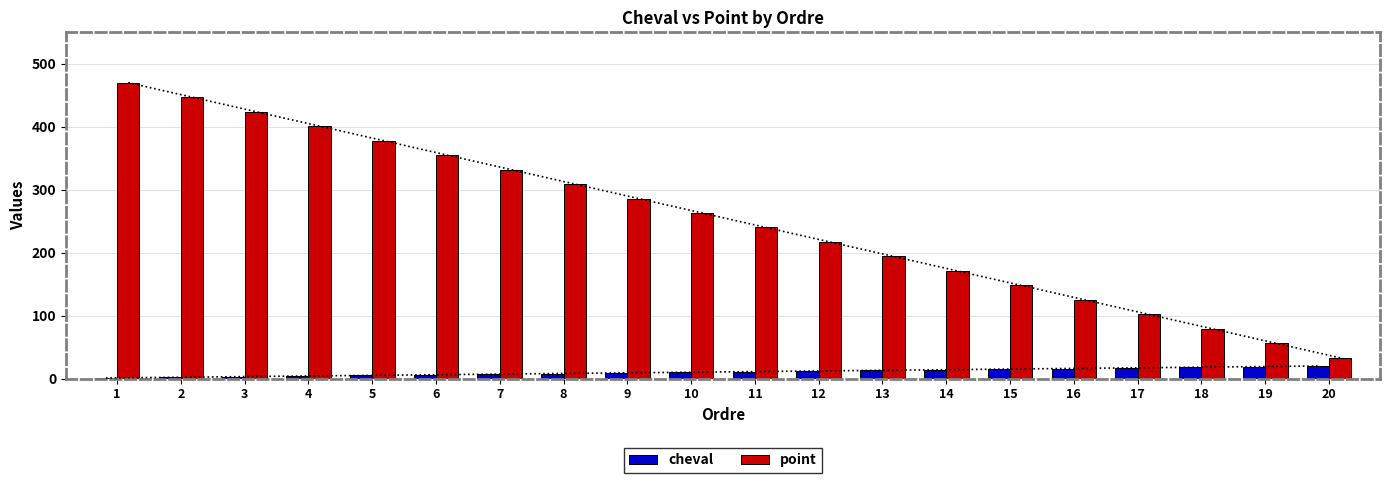

List the series in order of their peak value, lowest first.

cheval, point